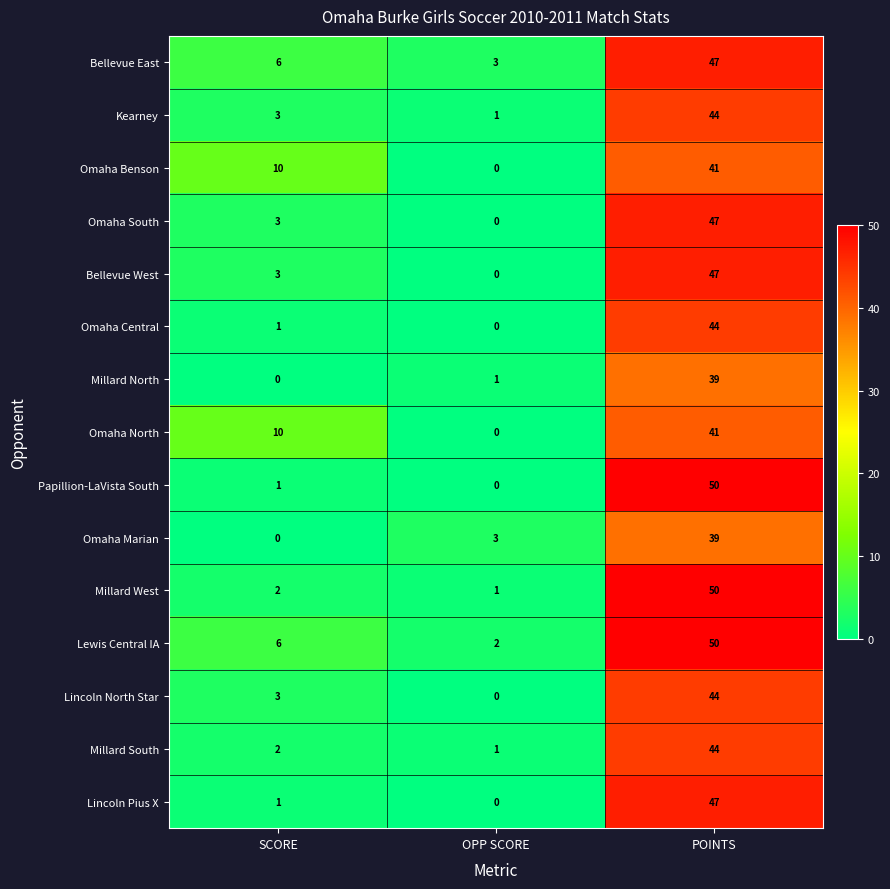

What is the sum of all Omaha Central values?

45